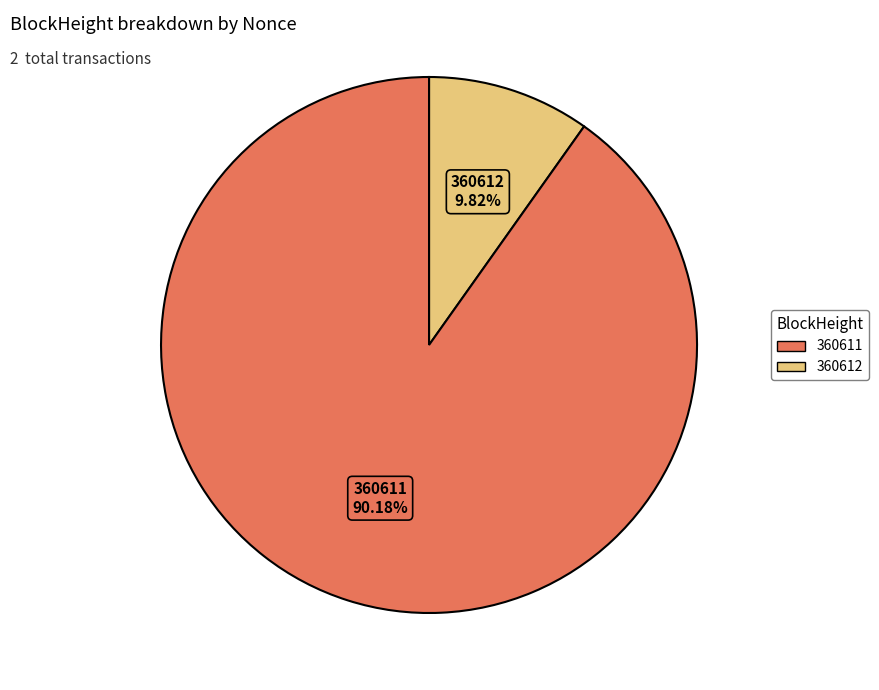

Is there any slice that represents more than half of the pie?

Yes